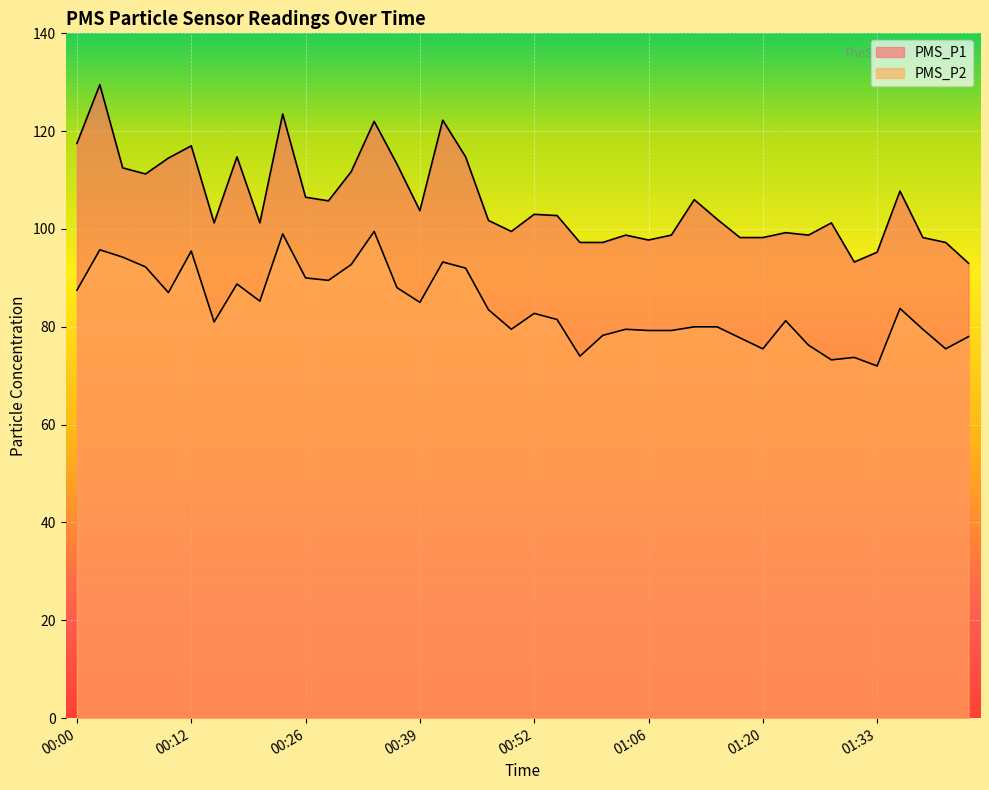

Which series has the largest total across all categories?

PMS_P1